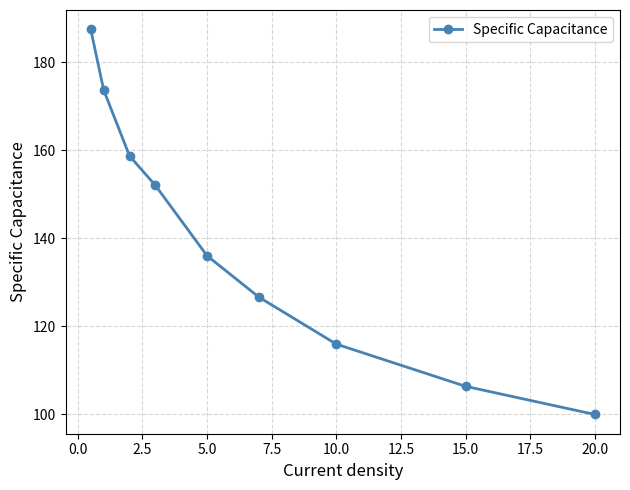

What is the maximum value shown in the chart?

187.5